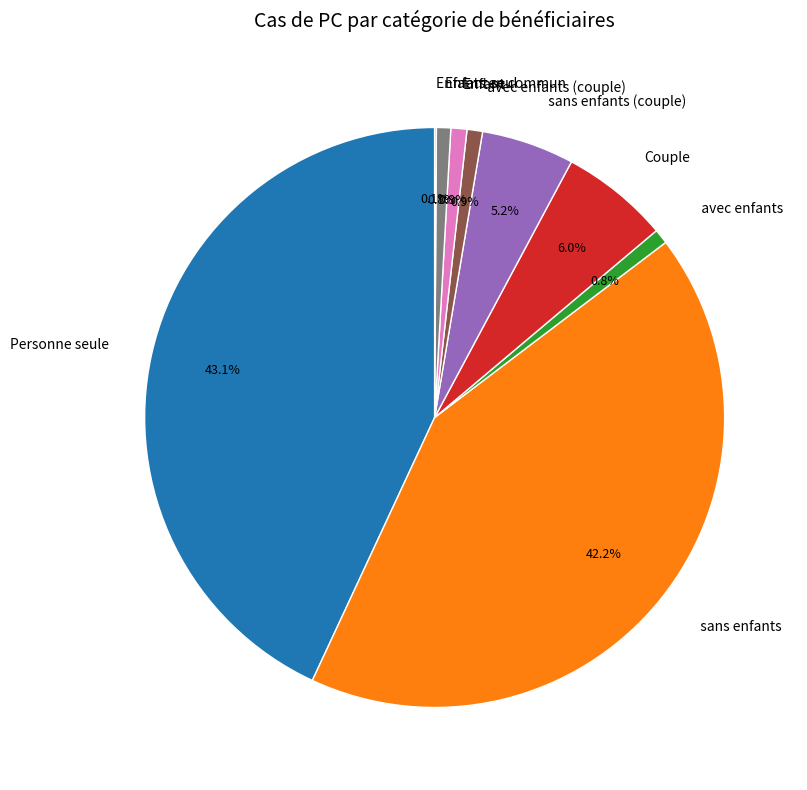

Does Personne seule account for over 50% of the chart?

No